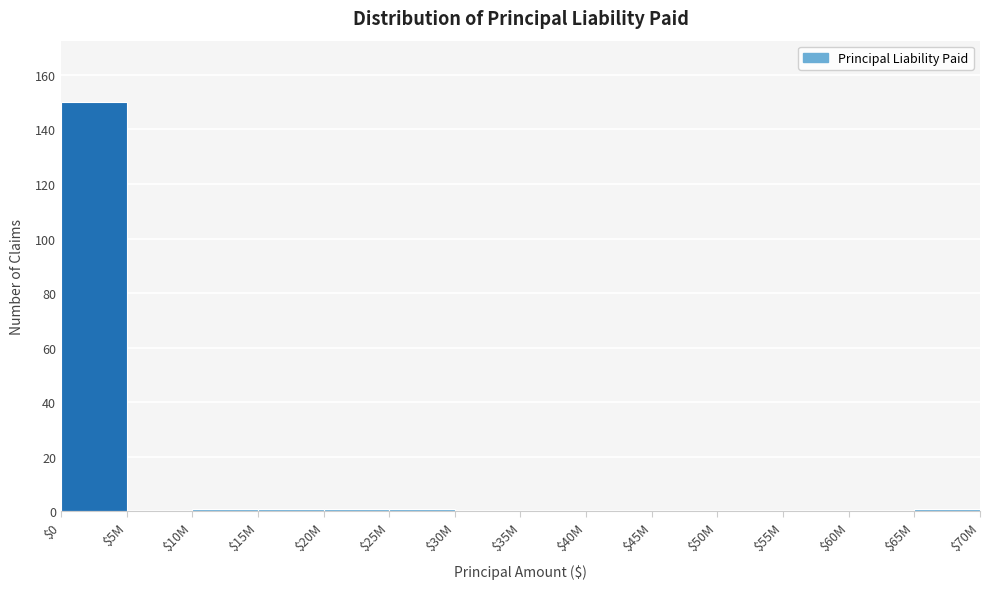

Is it true that the value at $30M is 50?

False